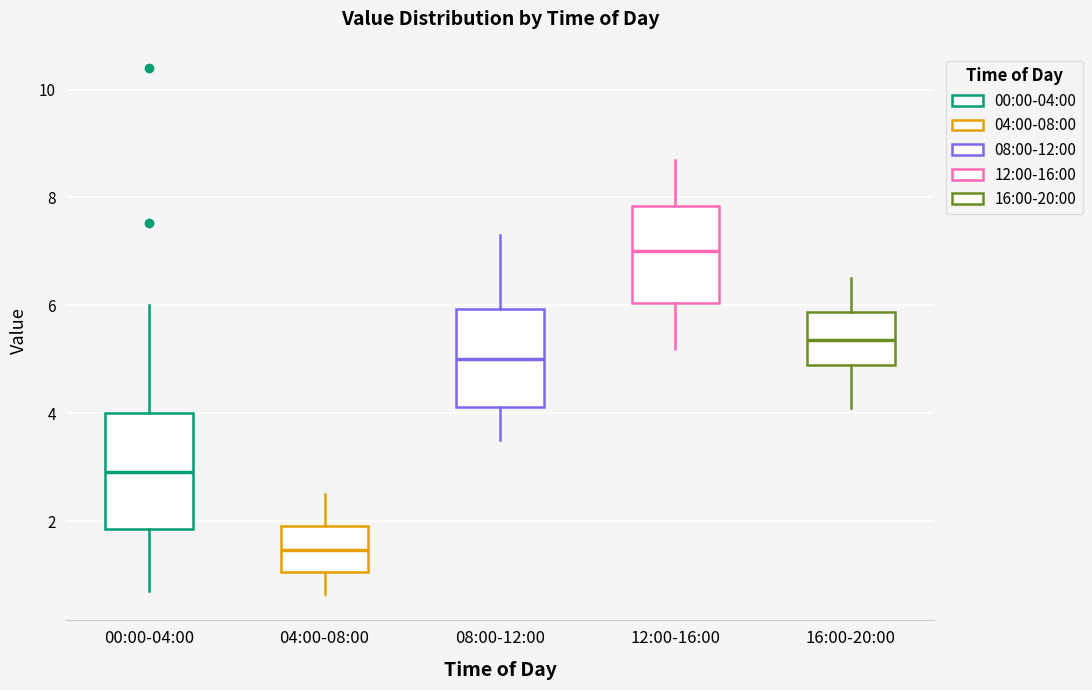

Comparing the boxes themselves (not the whiskers), which one is the tallest?

00:00-04:00